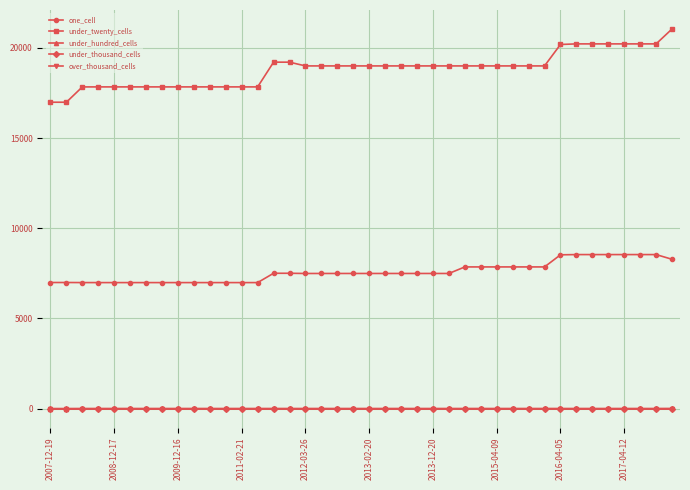

Is this an area chart (filled region under the line)?

No